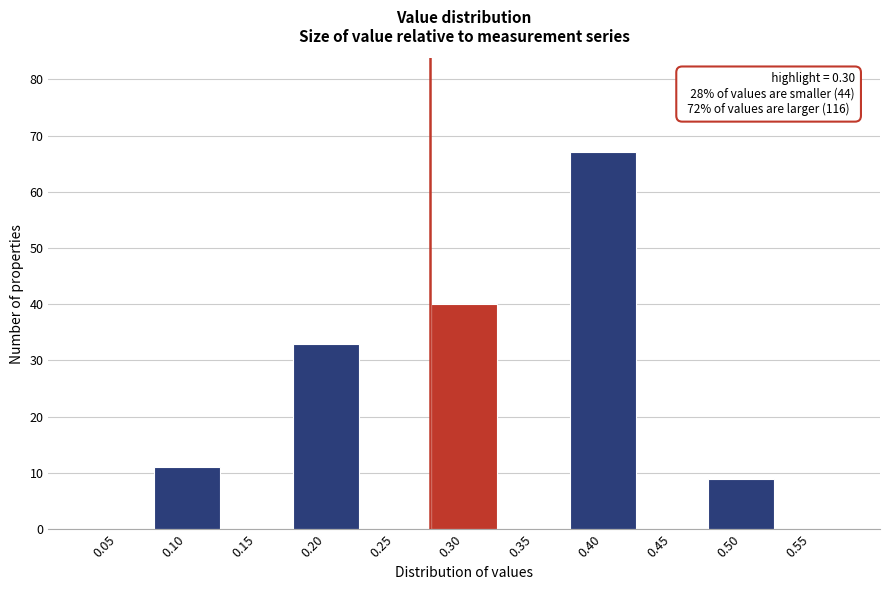

Reading left to right, extract all data points from this chart.

0.05=0	0.10=11	0.15=0	0.20=33	0.25=0	0.30=40	0.35=0	0.40=67	0.45=0	0.50=9	0.55=0